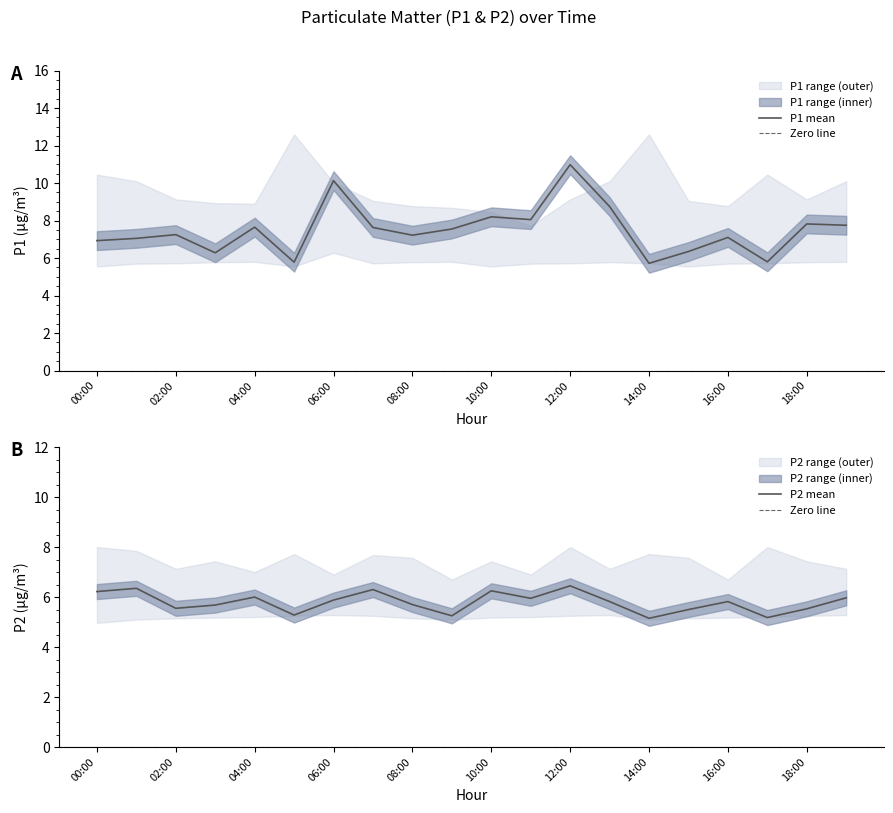

What is the difference between the P1_upper values at 07:00 and 16:00?

0.3